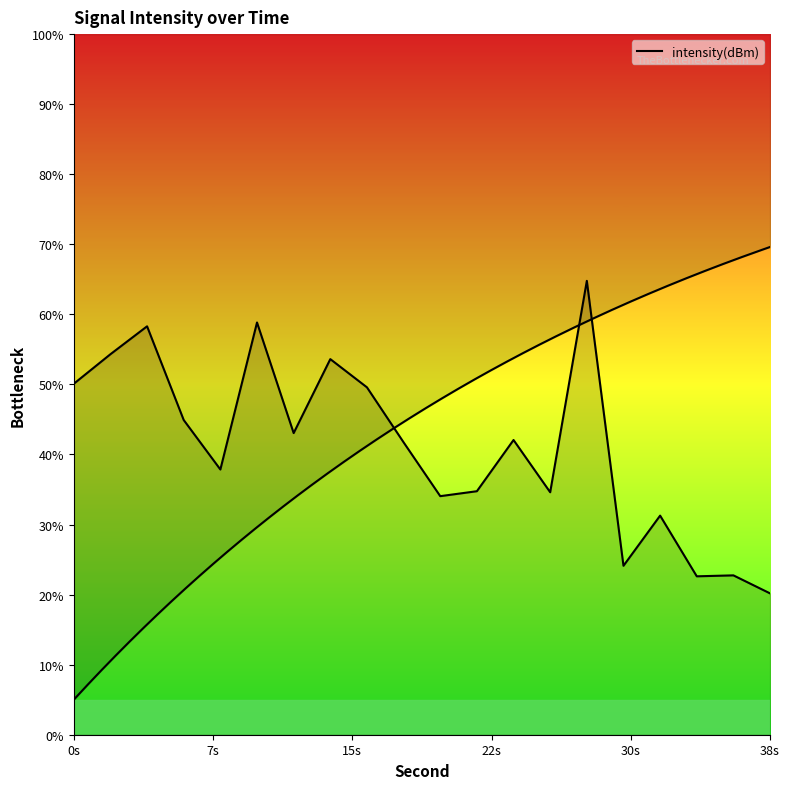

How many points are lower than both their immediate neighbors (excluding endpoints)?

6